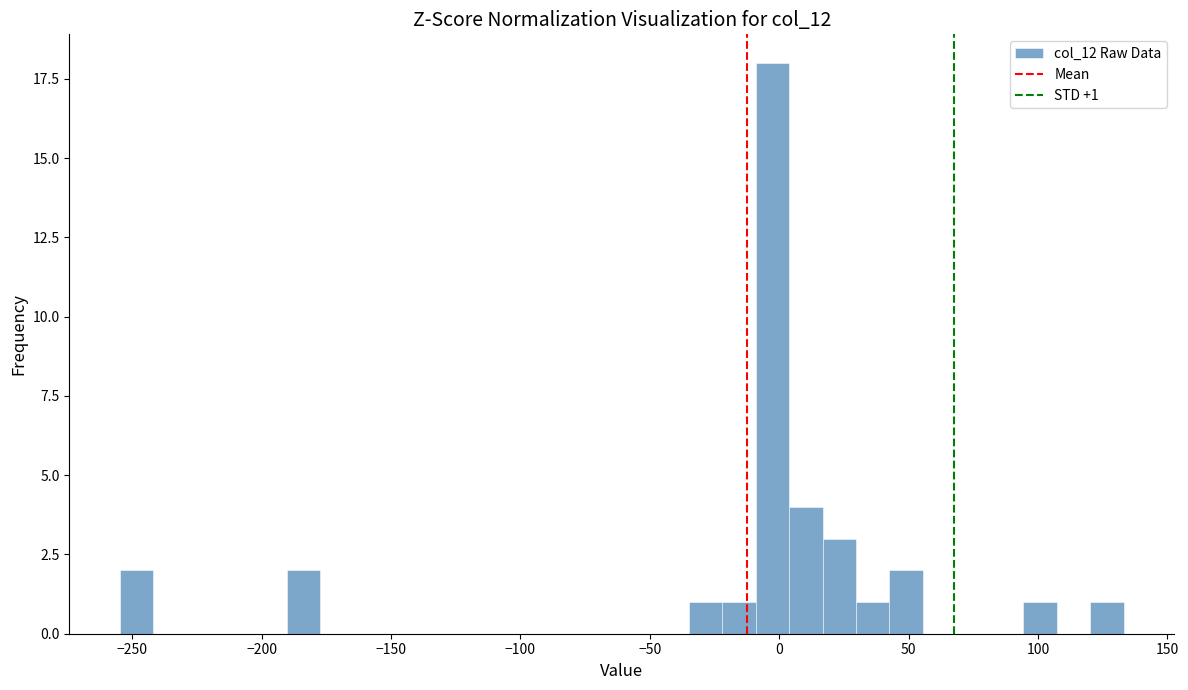

Read against the x-axis, roughly where is the centre of the tallest bar?

-5